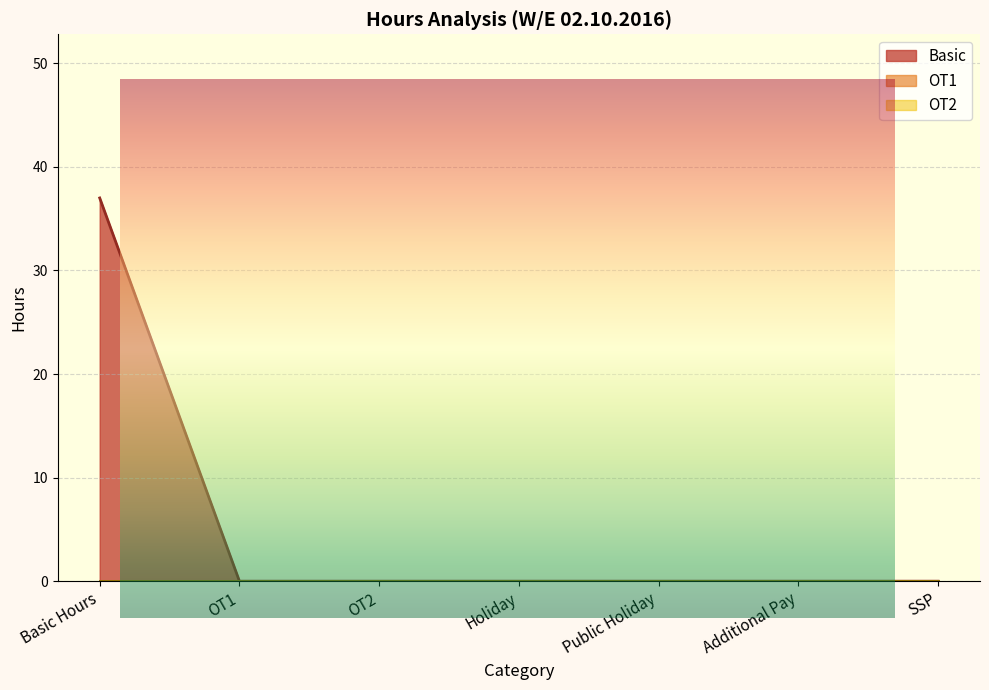

What is the difference between the maximum and minimum values in the Basic series?

37